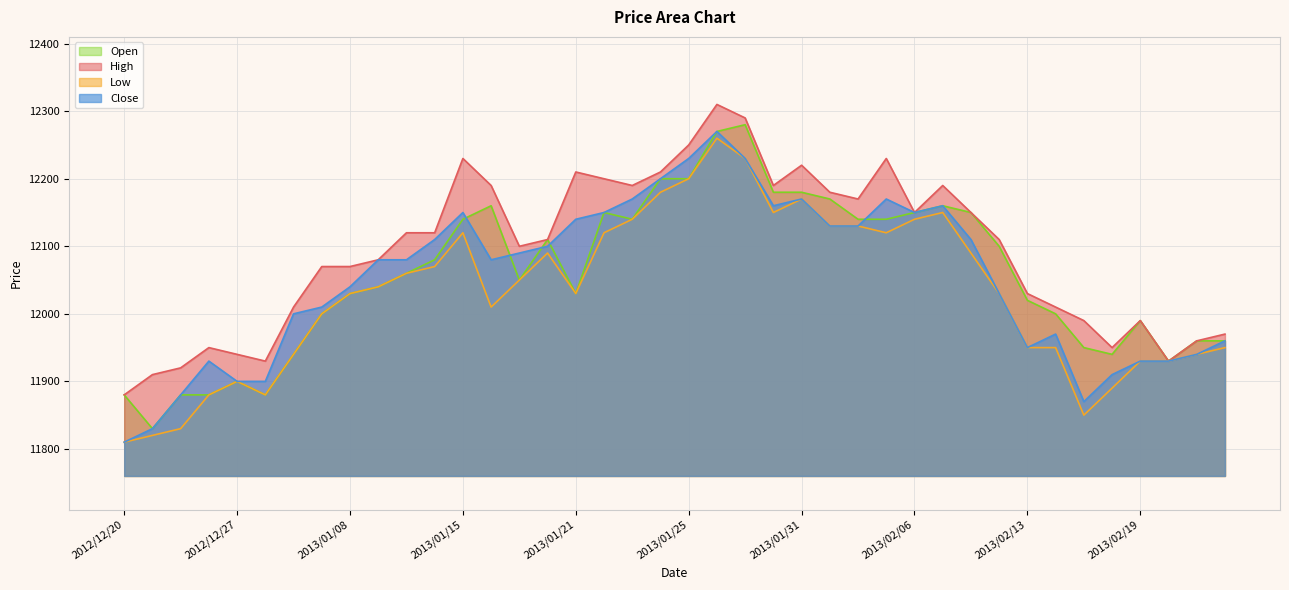

How many interior local peaks does the Close series have?

7